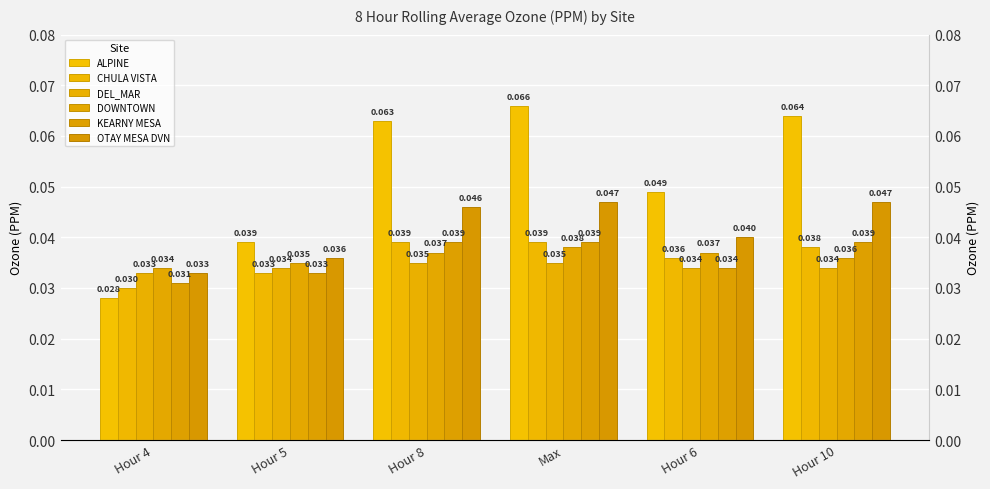

Reading left to right, list all the values displayed in this chart.

ALPINE: Hour 4=0.0	Hour 5=0.0	Hour 8=0.1	Max=0.1	Hour 6=0.0	Hour 10=0.1
CHULA VISTA: Hour 4=0.0	Hour 5=0.0	Hour 8=0.0	Max=0.0	Hour 6=0.0	Hour 10=0.0
DEL_MAR: Hour 4=0.0	Hour 5=0.0	Hour 8=0.0	Max=0.0	Hour 6=0.0	Hour 10=0.0
DOWNTOWN: Hour 4=0.0	Hour 5=0.0	Hour 8=0.0	Max=0.0	Hour 6=0.0	Hour 10=0.0
KEARNY MESA: Hour 4=0.0	Hour 5=0.0	Hour 8=0.0	Max=0.0	Hour 6=0.0	Hour 10=0.0
OTAY MESA DVN: Hour 4=0.0	Hour 5=0.0	Hour 8=0.0	Max=0.0	Hour 6=0.0	Hour 10=0.0